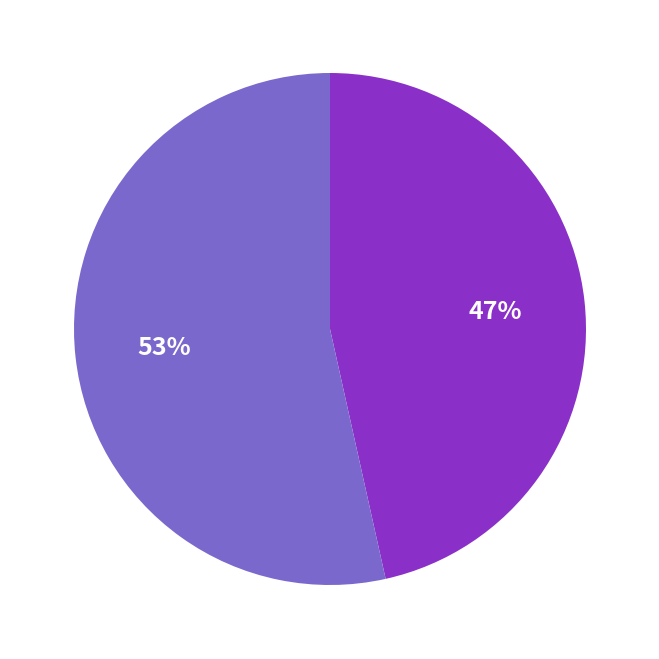

Is there any slice that represents more than half of the pie?

Yes